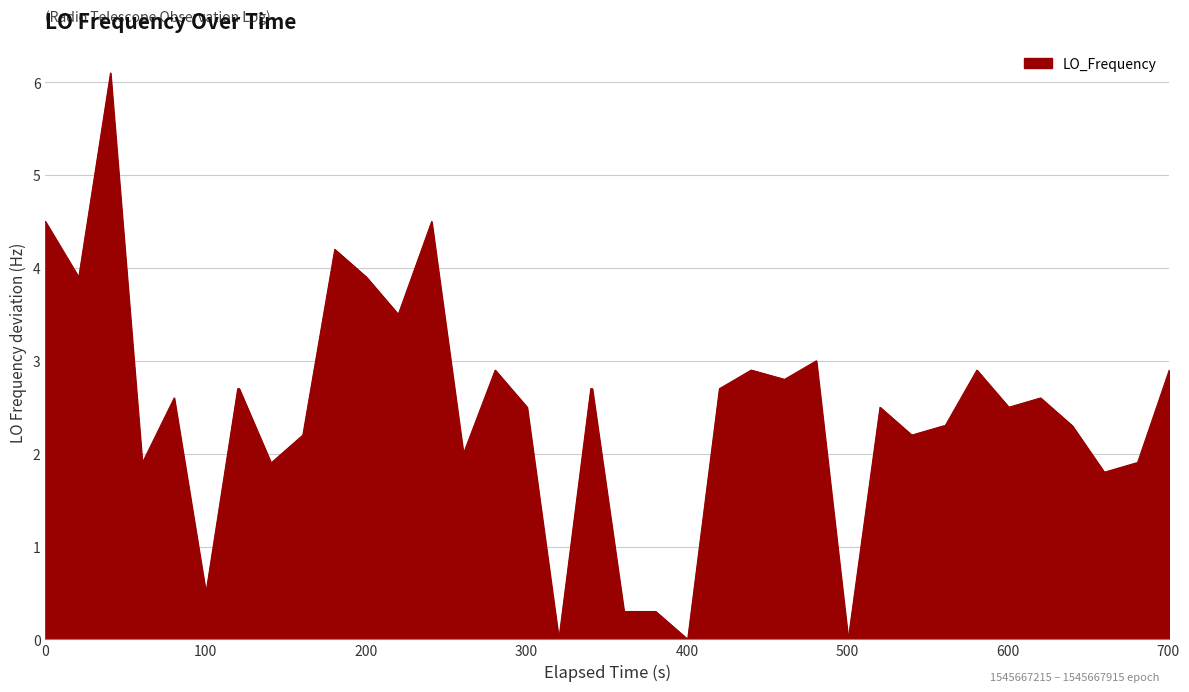

What is the difference between the maximum and minimum values?

6.1